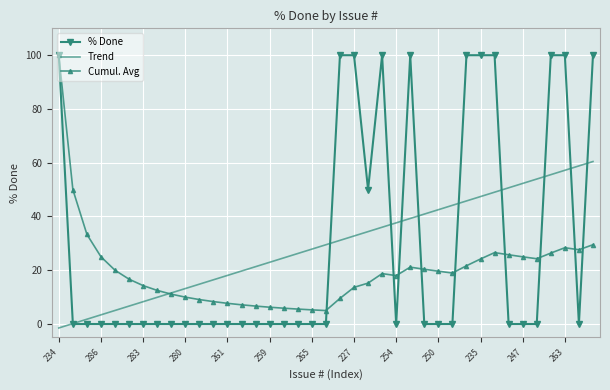

What is the highest value of the Cumul. Avg series?

100.0